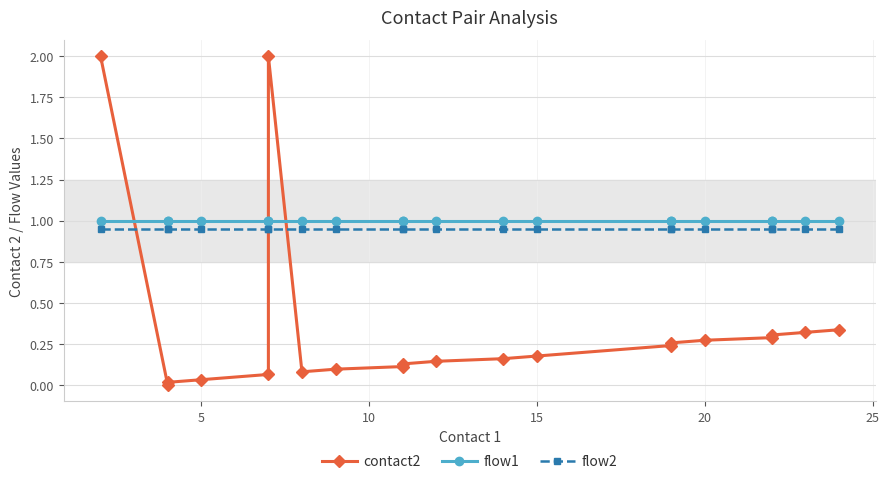

How many values in the contact2 series exceed 0?

19